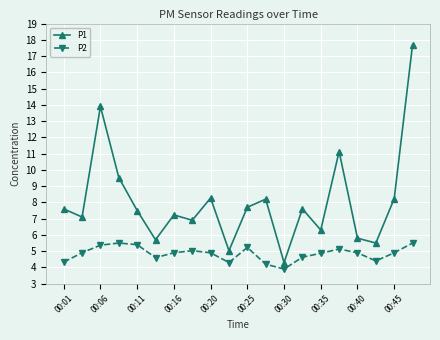

True or false: P1 has more than 2 points higher than both neighbors.

True